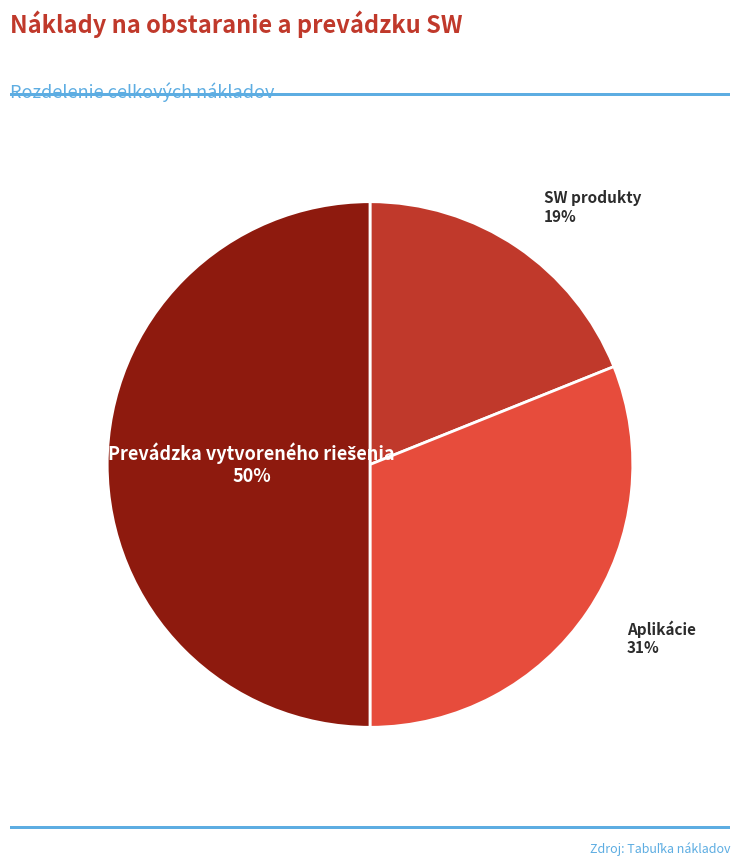

Which slice is the smallest?

SW produkty